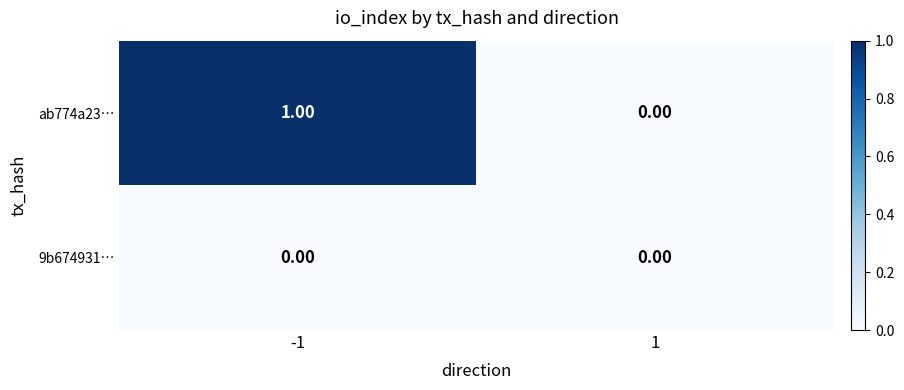

Between -1 and 1, which series saw the biggest shift?

ab774a23…